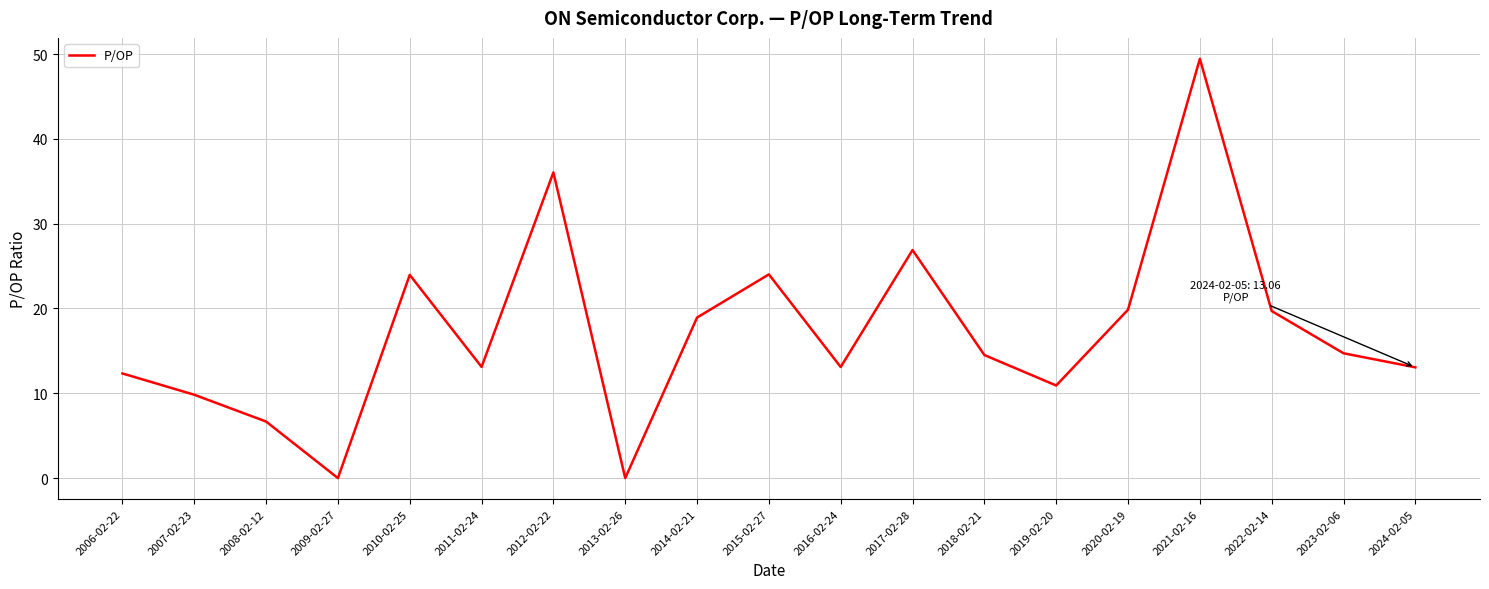

What position from the left is 2021-02-16?

16